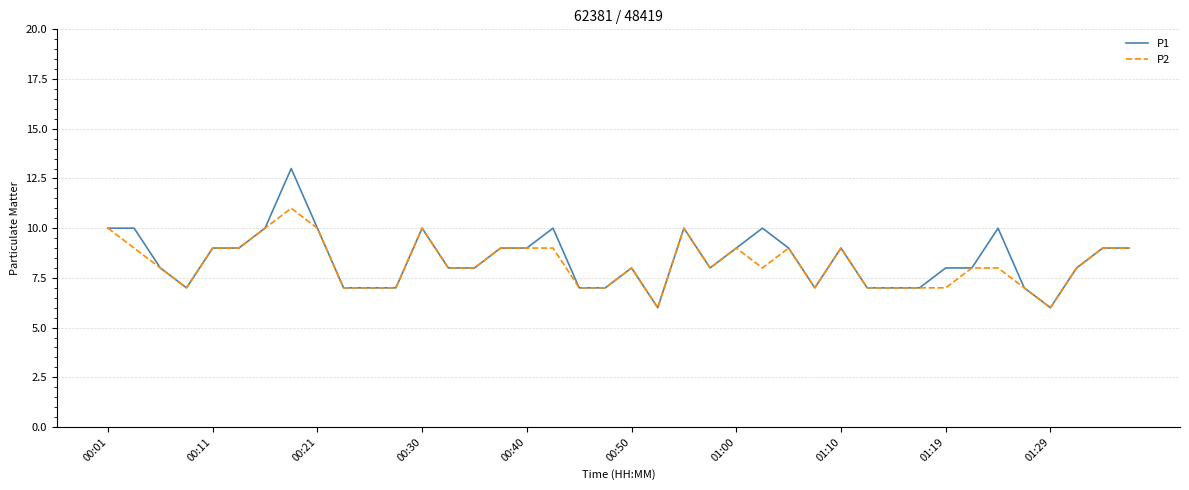

What is the sum of all P1 values?

337